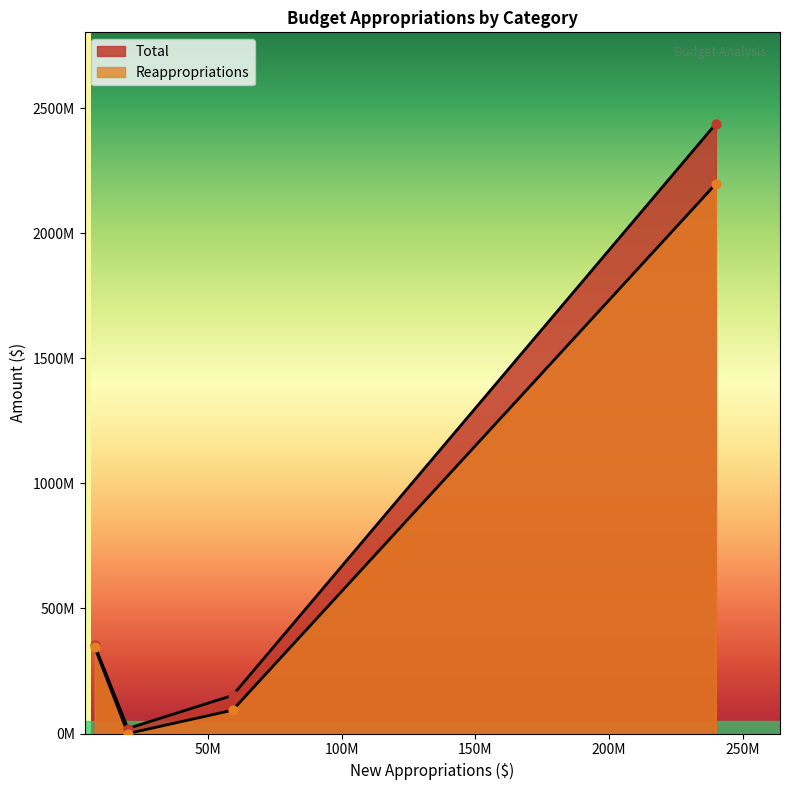

What are all the series names shown in the legend?

Total, Reappropriations